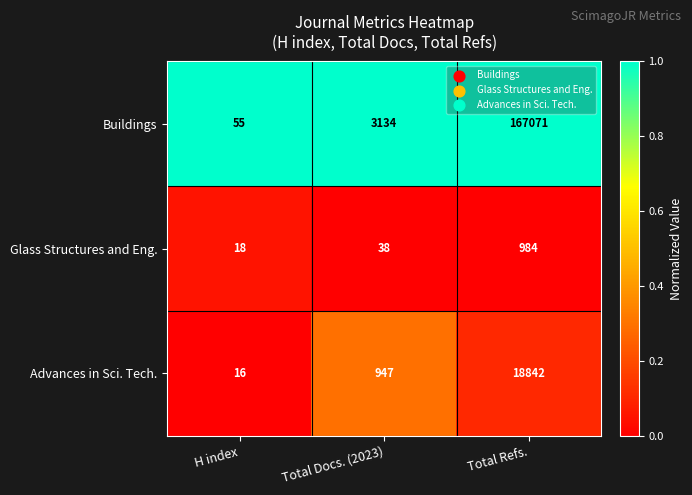

Rank the series by their maximum value, from lowest to highest.

Glass Structures and Eng., Advances in Sci. Tech., Buildings